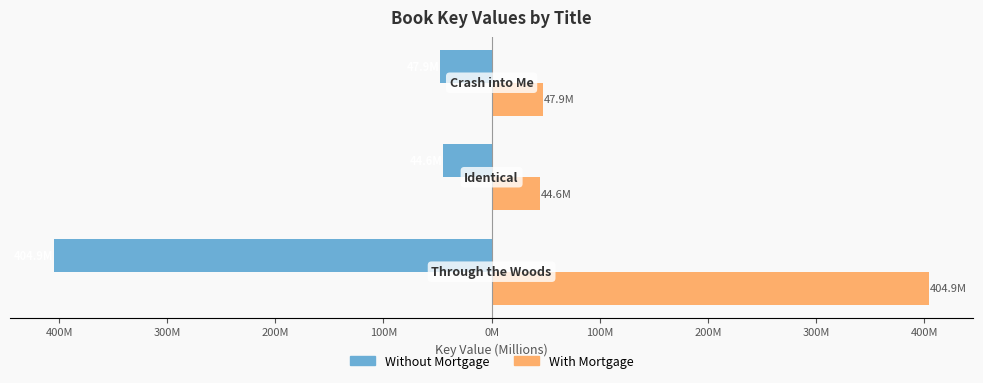

Which series has the largest total across all categories?

With Mortgage